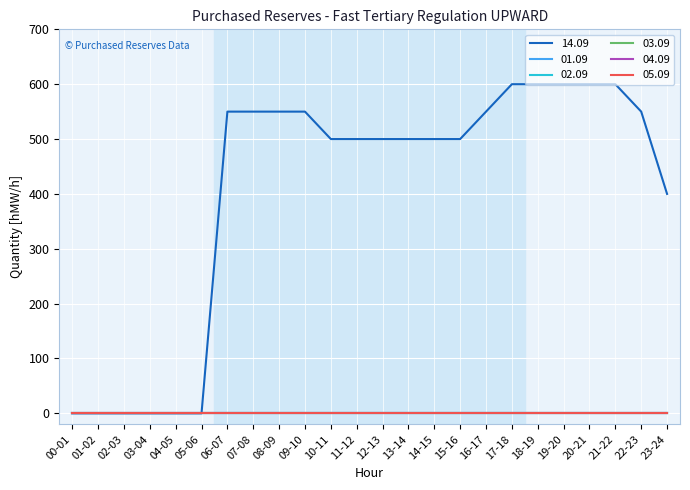

Is this an area chart (filled region under the line)?

No